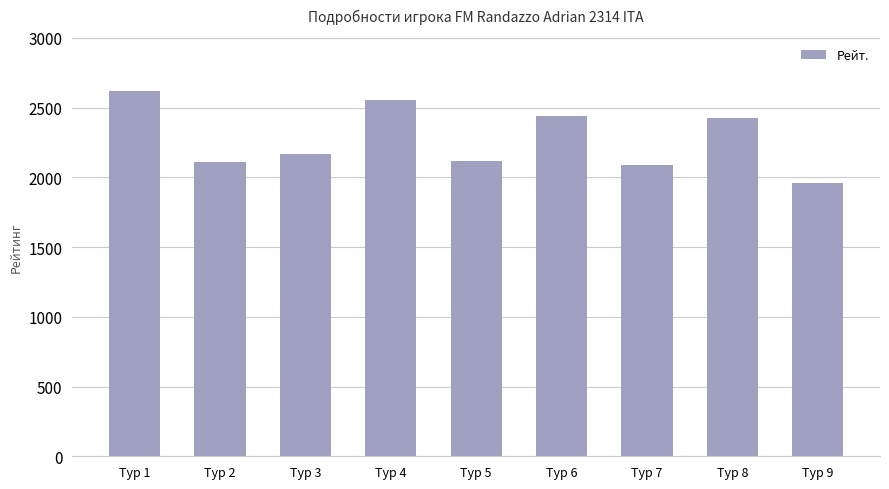

What value does the data have at Тур 7, to the nearest 10?

2090